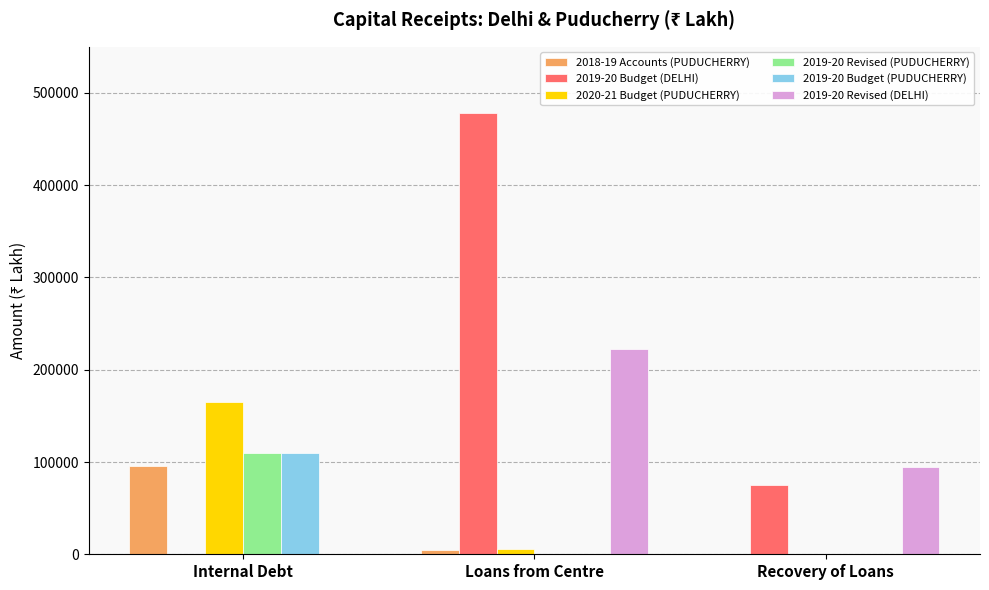

Which category has the highest value in the 2018-19 Accounts (PUDUCHERRY) series?

Internal Debt